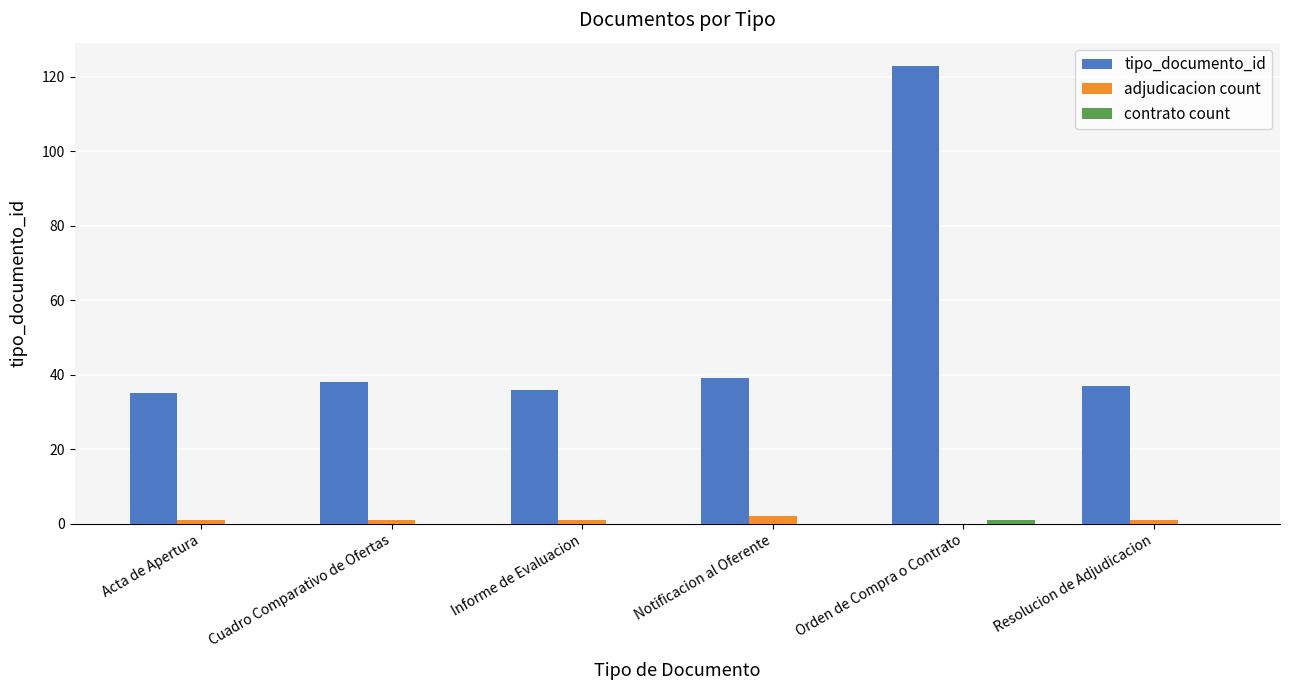

The tipo_documento_id series shows 35 at Acta de Apertura. True or false?

True